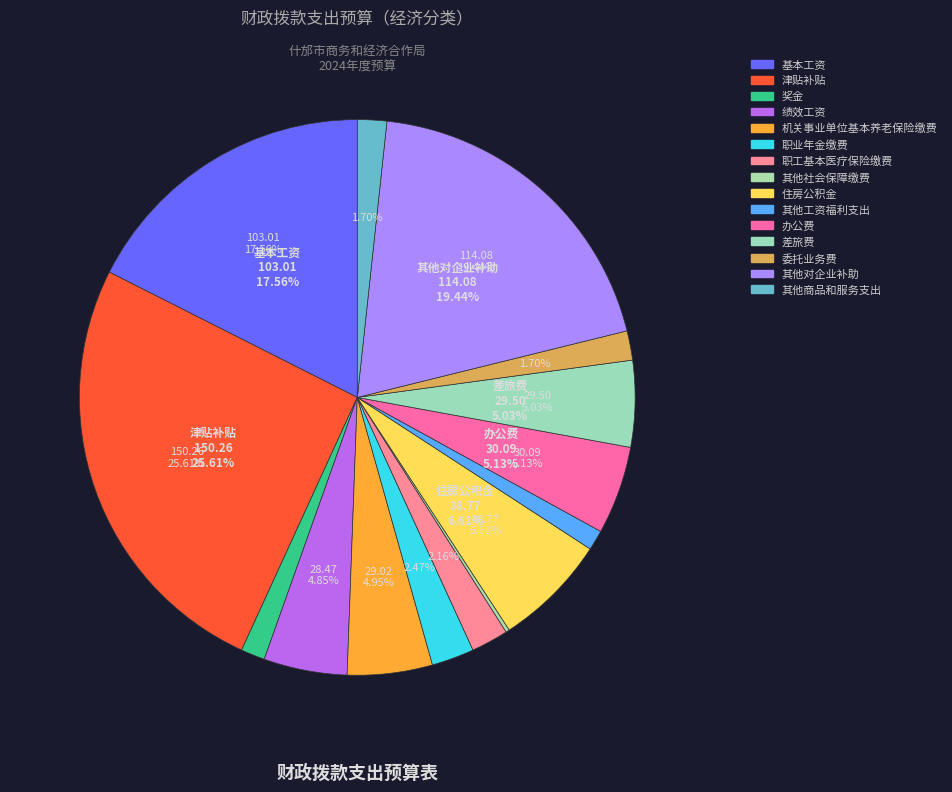

The 津贴补贴 slice represents 17% of the pie. True or false?

False